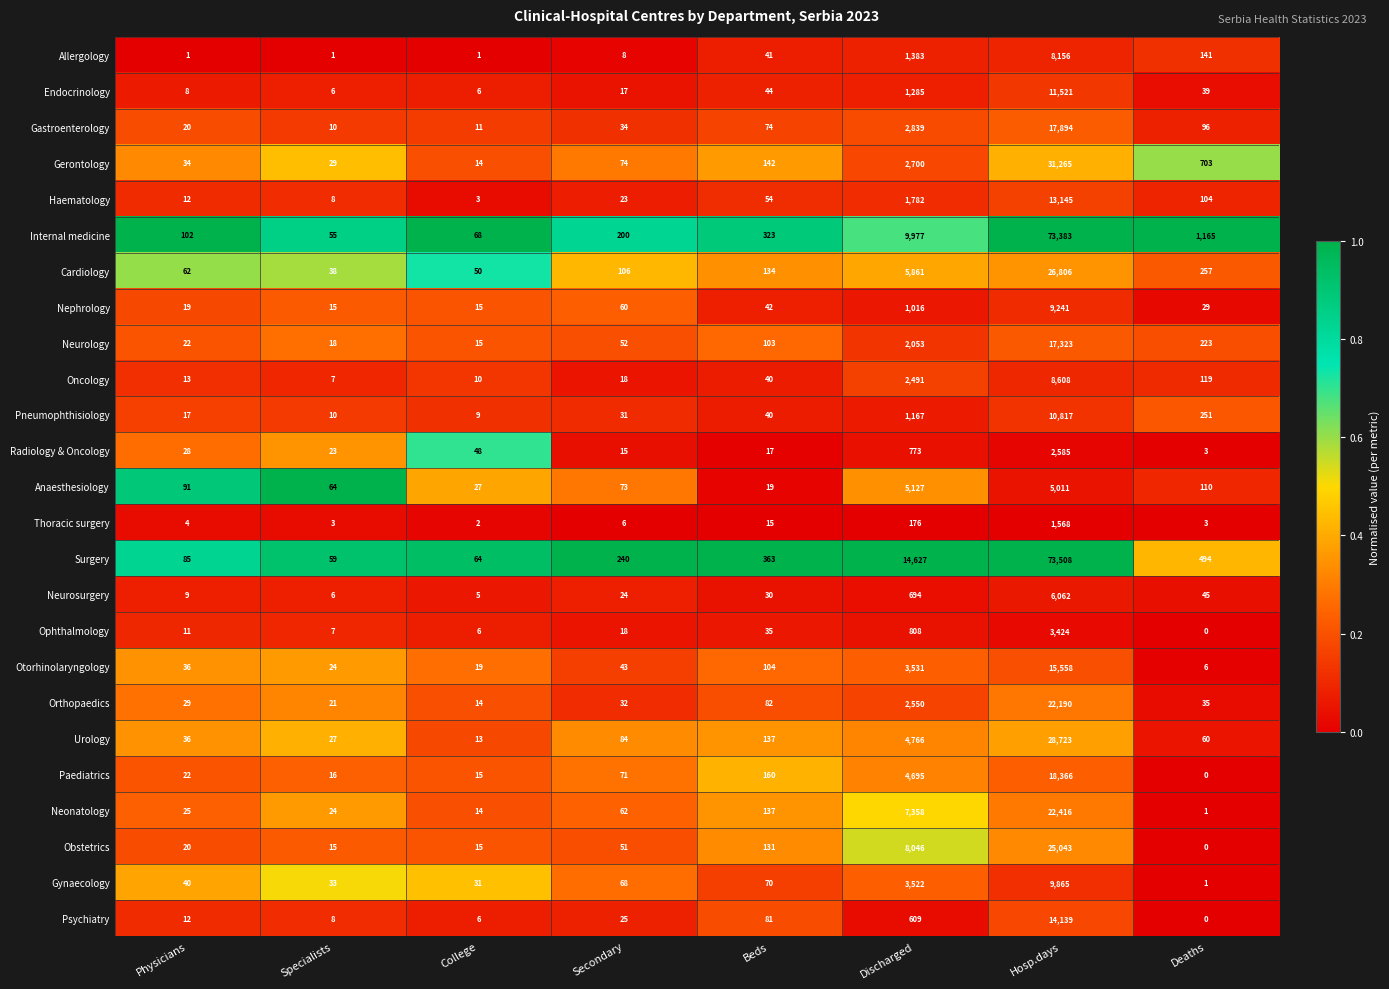

What is the average value of the Endocrinology series?

1616